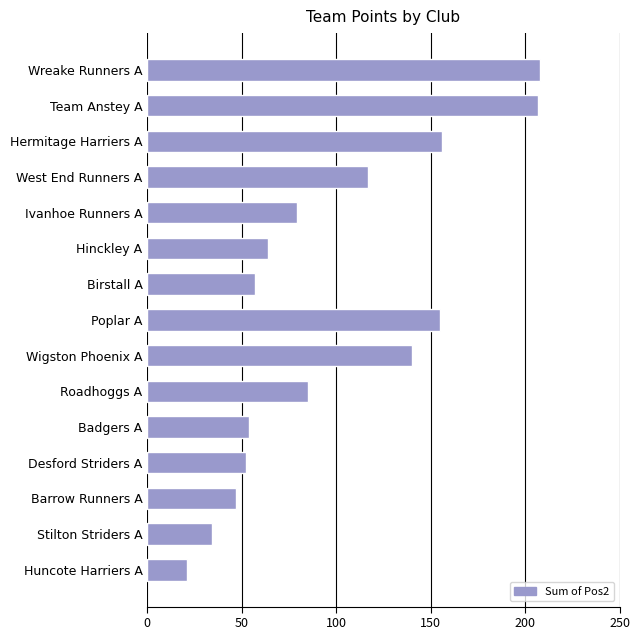

What is the difference between the maximum and minimum values?

187